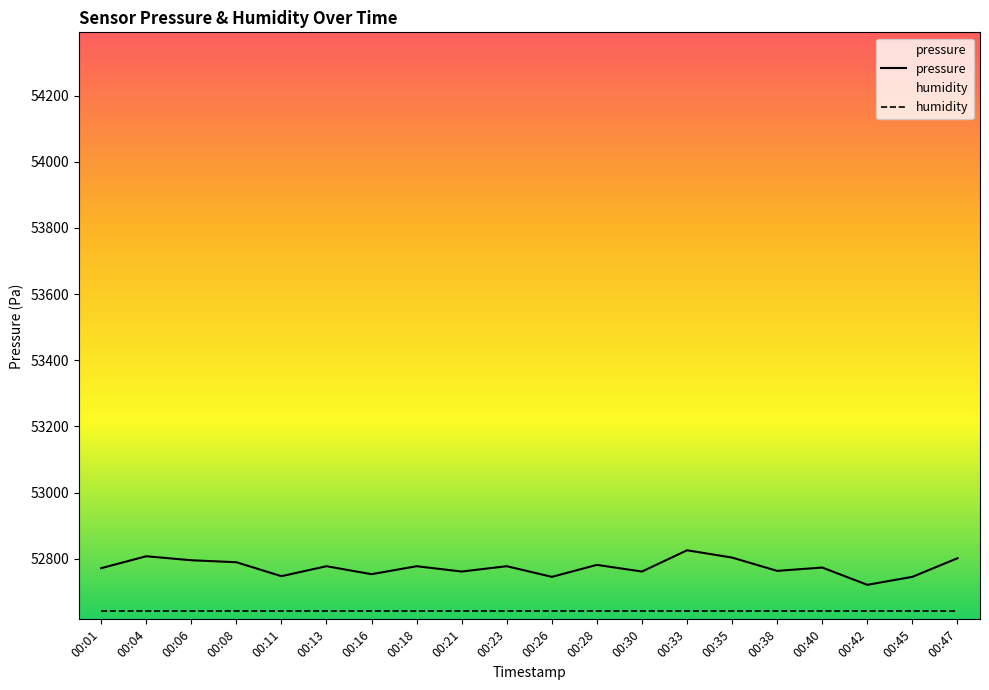

List the labels in order of value, smallest first.

00:42, 00:26, 00:45, 00:11, 00:16, 00:21, 00:30, 00:38, 00:01, 00:40, 00:13, 00:18, 00:23, 00:28, 00:08, 00:06, 00:47, 00:35, 00:04, 00:33